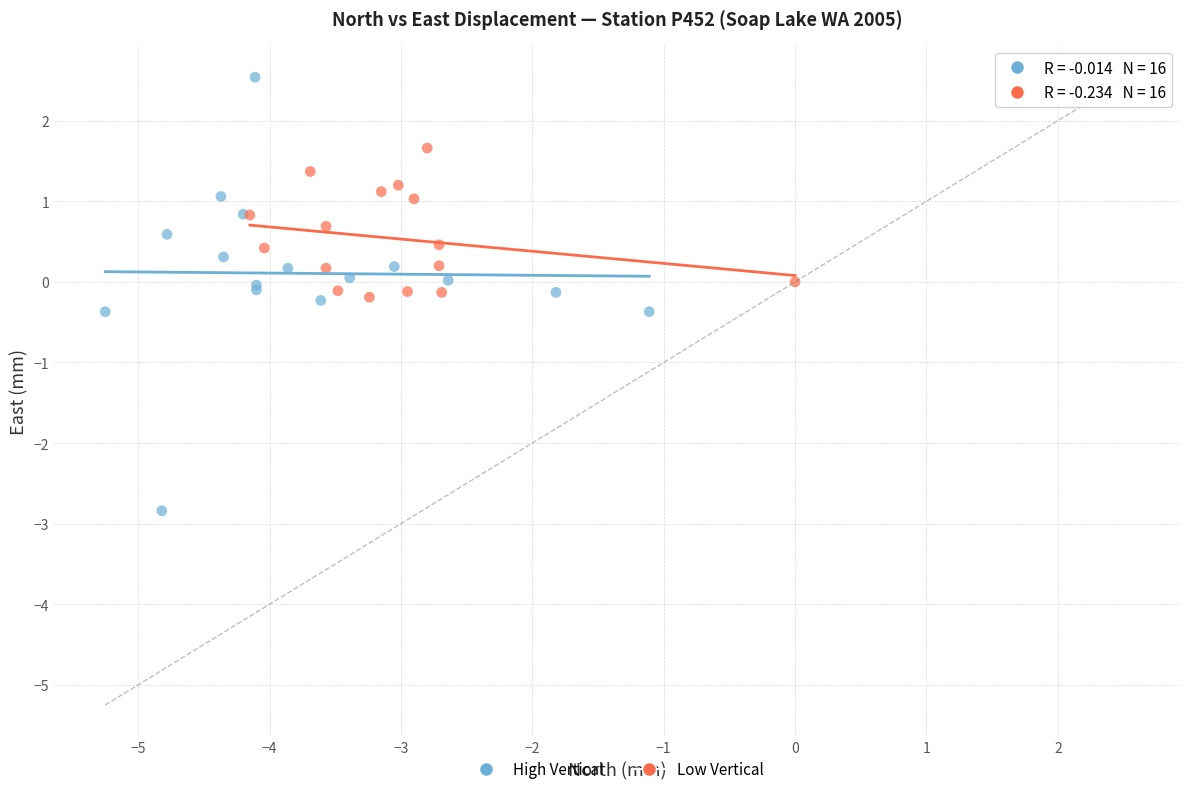

What are all the series names shown in the legend?

High Vertical, Low Vertical